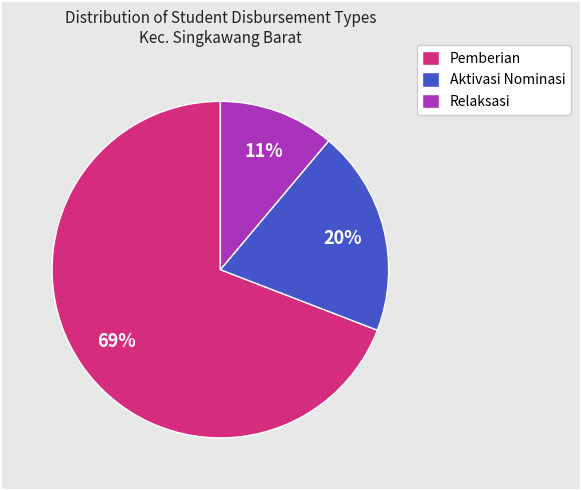

Approximately how many times larger is the value at Relaksasi compared to Aktivasi Nominasi?

0.6